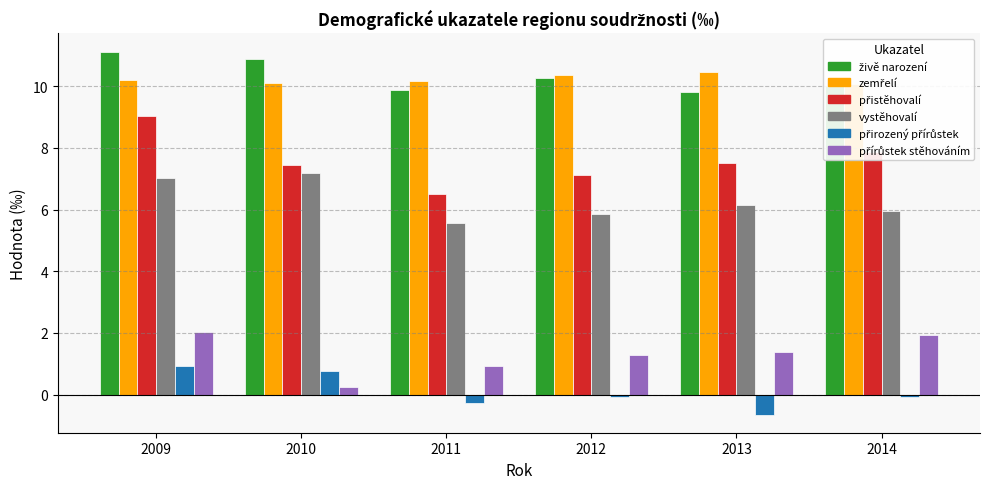

What are all the series names shown in the legend?

živě narození, zemřelí, přistěhovalí, vystěhovalí, přirozený přírůstek, přírůstek stěhováním